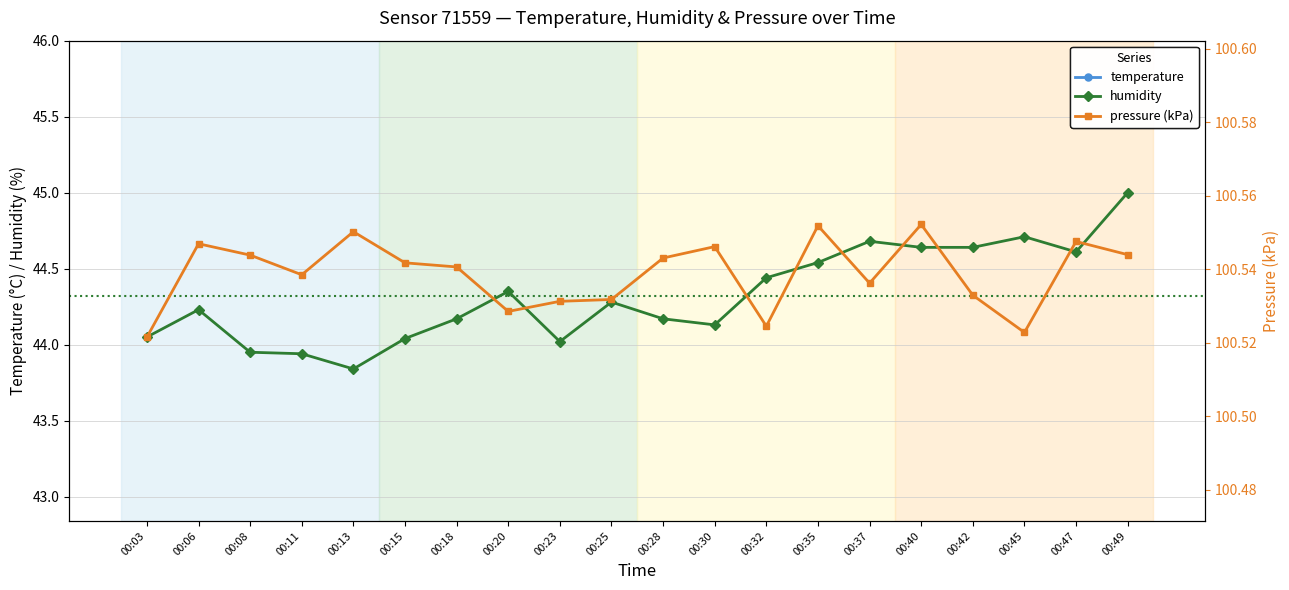

What is the value of the temperature point at the 13th from the left?

27.4